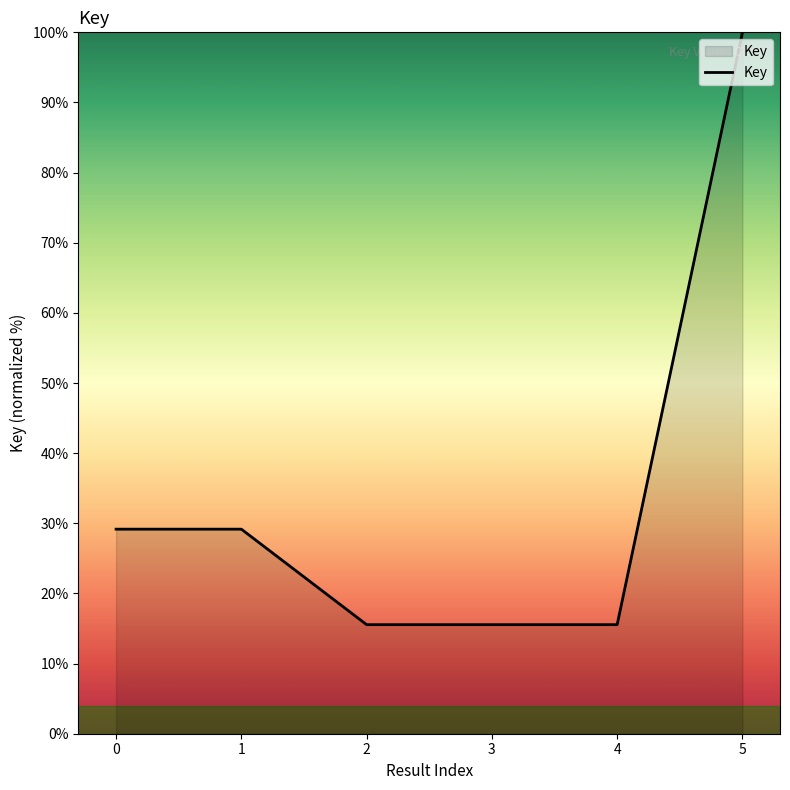

What is the sum of the values at 0 and 2?

44.7